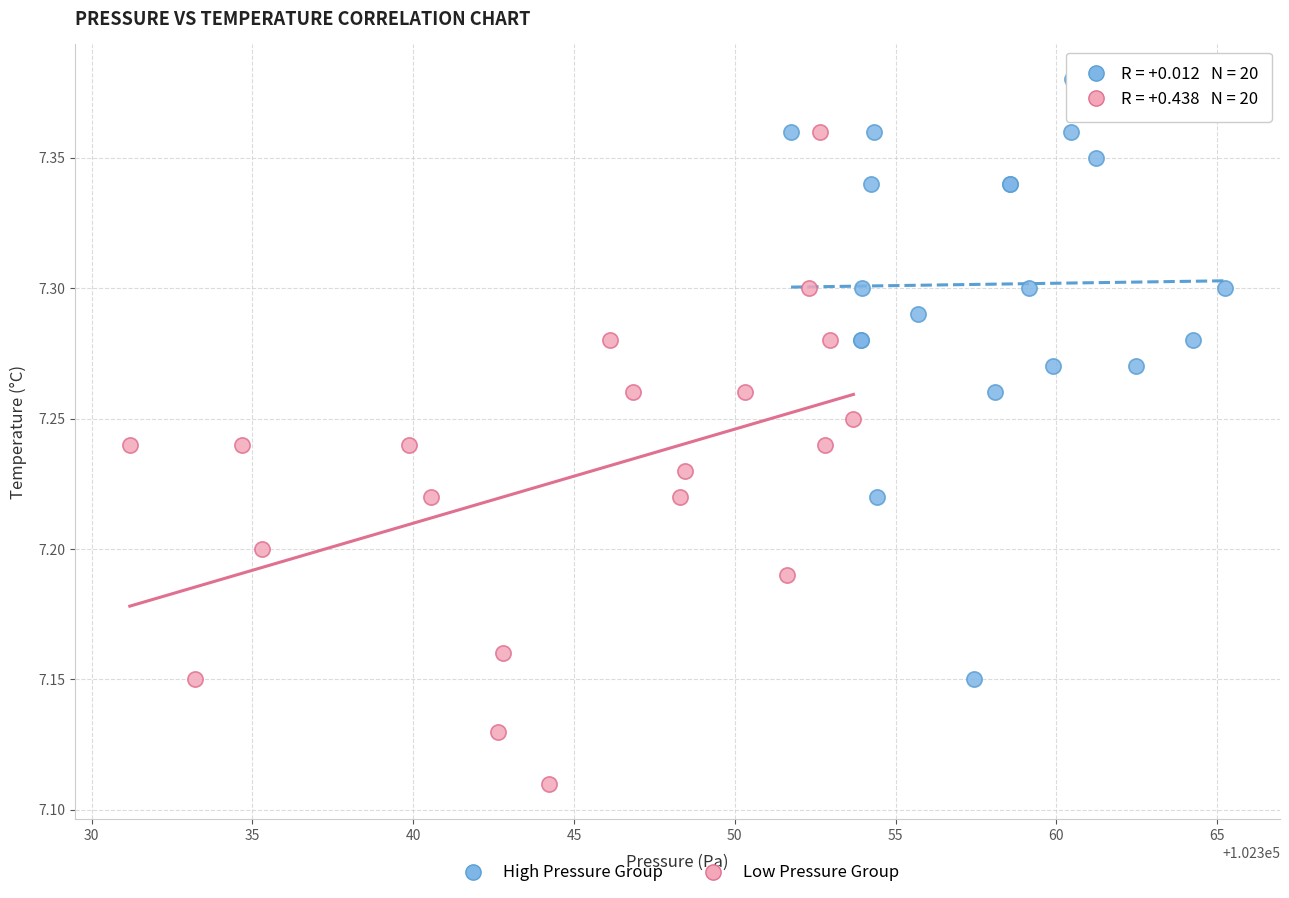

Which series has the widest spread of Y values?

Low Pressure Group